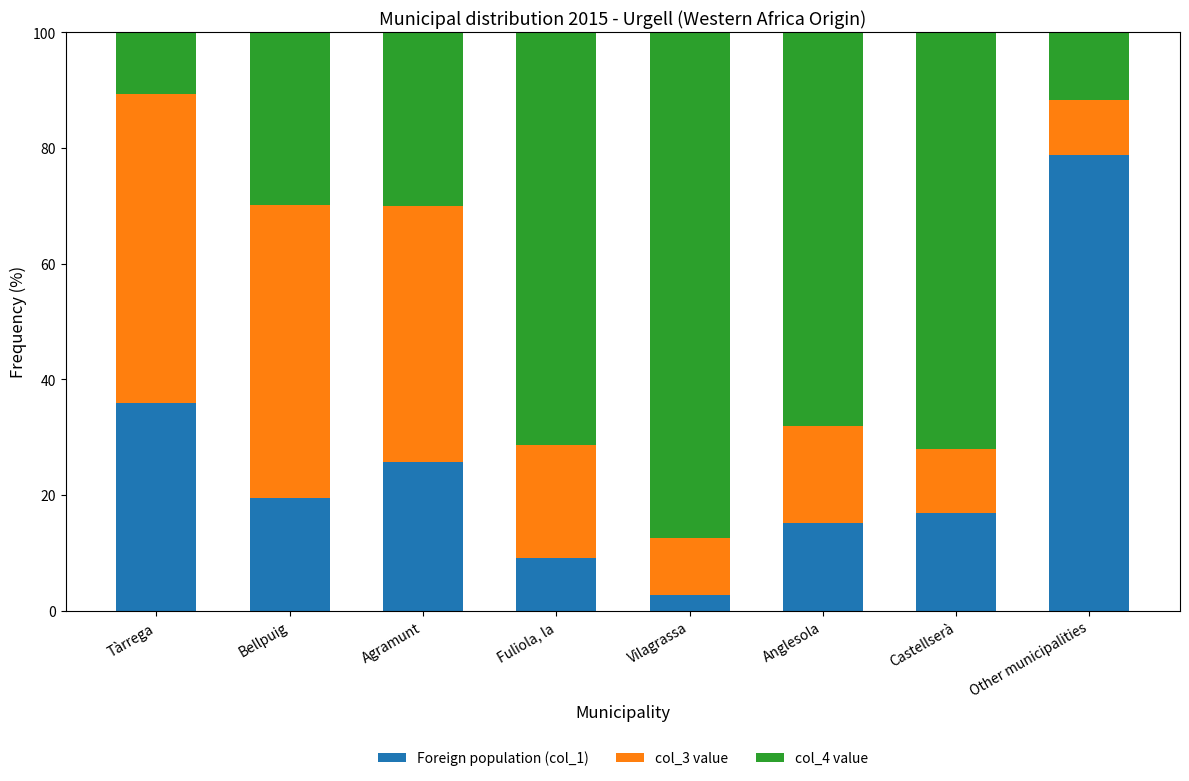

Does the chart contain any negative values?

No